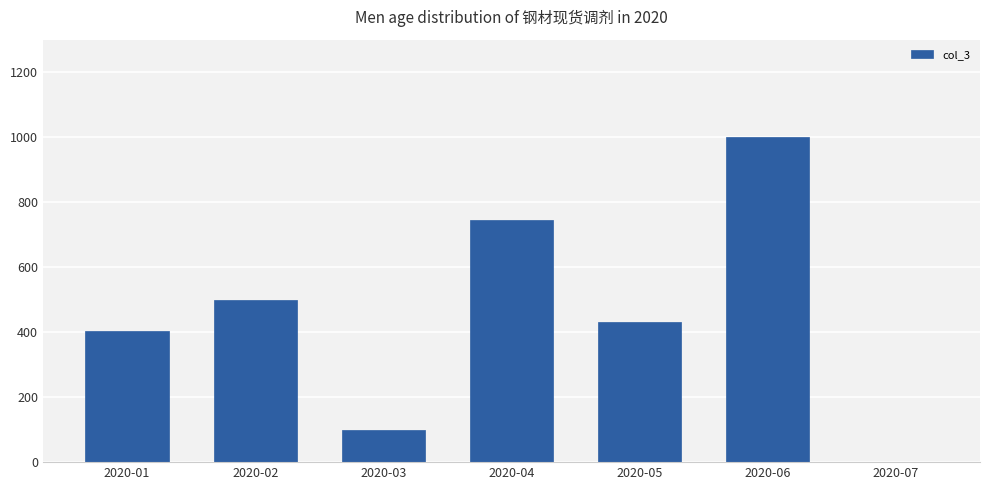

What is the sum of the values at 2020-01 and 2020-06?

1403